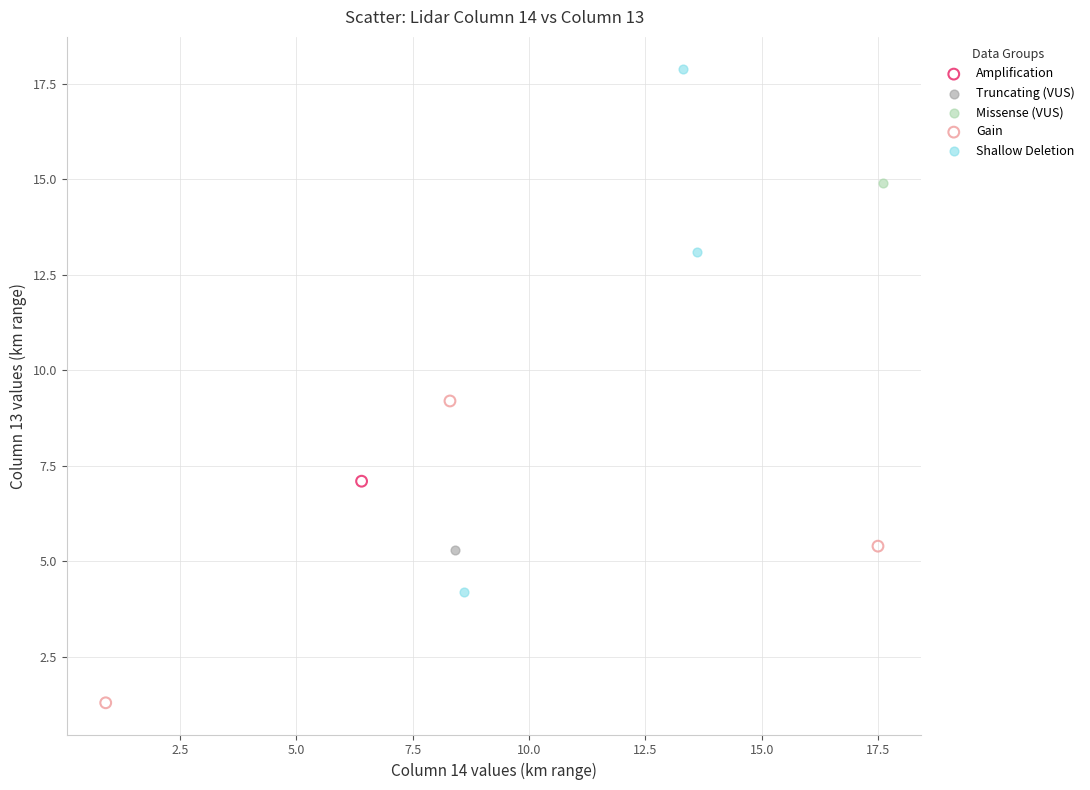

What are all the series names shown in the legend?

Amplification, Truncating (VUS), Missense (VUS), Gain, Shallow Deletion